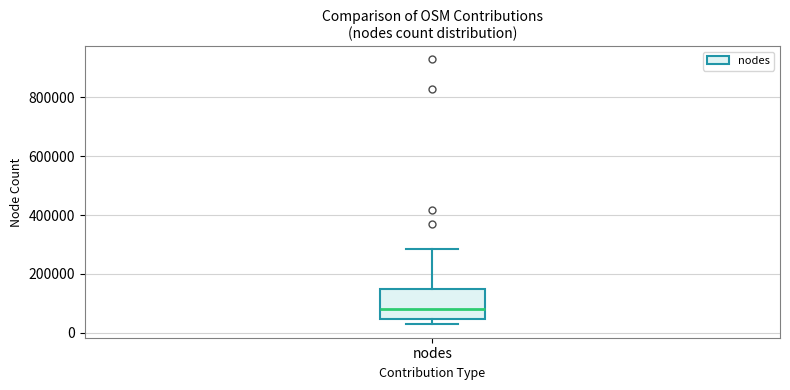

Read this box plot against the y-axis: the position of the median line, the range covered by the box, and the ends of both whiskers. The values are not printed on the chart, so give them approximately, as read against the axis.

median 80000, box 40000 to 140000, whiskers 20000 to 280000